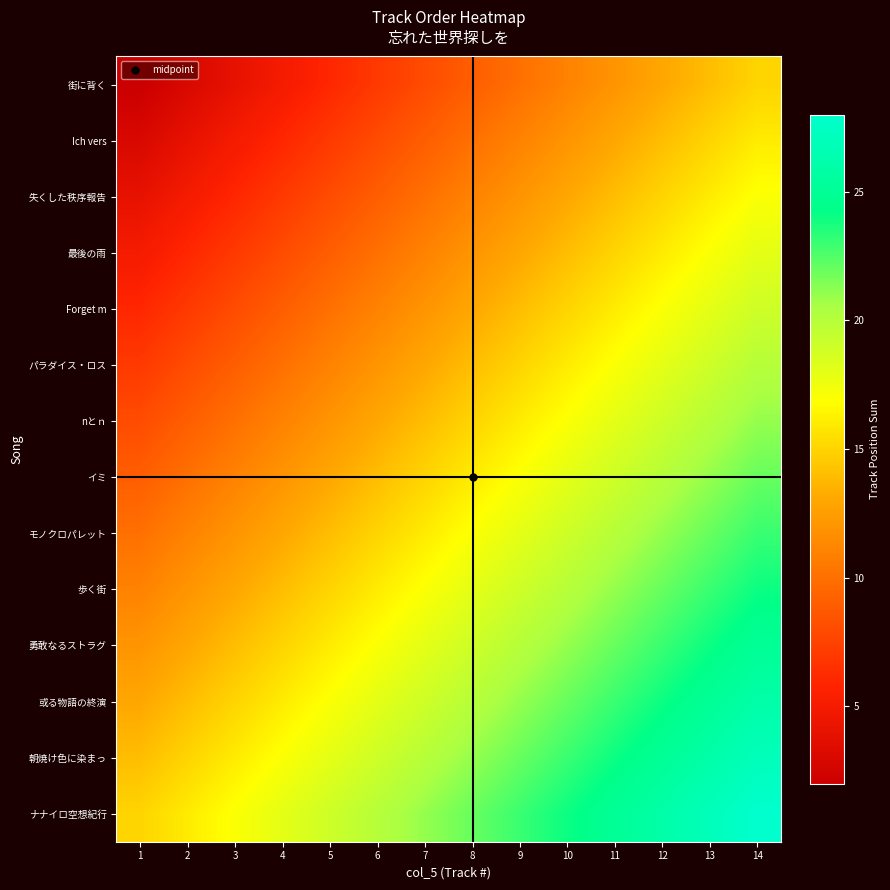

Reading left to right, what are all the values shown in this chart?

街に背く: 1=2	2=3	3=4	4=5	5=6	6=7	7=8	8=9	9=10	10=11	11=12	12=13	13=14	14=15
Ich vers: 1=3	2=4	3=5	4=6	5=7	6=8	7=9	8=10	9=11	10=12	11=13	12=14	13=15	14=16
失くした秩序報告: 1=4	2=5	3=6	4=7	5=8	6=9	7=10	8=11	9=12	10=13	11=14	12=15	13=16	14=17
最後の雨: 1=5	2=6	3=7	4=8	5=9	6=10	7=11	8=12	9=13	10=14	11=15	12=16	13=17	14=18
Forget m: 1=6	2=7	3=8	4=9	5=10	6=11	7=12	8=13	9=14	10=15	11=16	12=17	13=18	14=19
パラダイス・ロス: 1=7	2=8	3=9	4=10	5=11	6=12	7=13	8=14	9=15	10=16	11=17	12=18	13=19	14=20
nとｎ: 1=8	2=9	3=10	4=11	5=12	6=13	7=14	8=15	9=16	10=17	11=18	12=19	13=20	14=21
イミ: 1=9	2=10	3=11	4=12	5=13	6=14	7=15	8=16	9=17	10=18	11=19	12=20	13=21	14=22
モノクロパレット: 1=10	2=11	3=12	4=13	5=14	6=15	7=16	8=17	9=18	10=19	11=20	12=21	13=22	14=23
歩く街: 1=11	2=12	3=13	4=14	5=15	6=16	7=17	8=18	9=19	10=20	11=21	12=22	13=23	14=24
勇敢なるストラグ: 1=12	2=13	3=14	4=15	5=16	6=17	7=18	8=19	9=20	10=21	11=22	12=23	13=24	14=25
或る物語の終演: 1=13	2=14	3=15	4=16	5=17	6=18	7=19	8=20	9=21	10=22	11=23	12=24	13=25	14=26
朝焼け色に染まっ: 1=14	2=15	3=16	4=17	5=18	6=19	7=20	8=21	9=22	10=23	11=24	12=25	13=26	14=27
ナナイロ空想紀行: 1=15	2=16	3=17	4=18	5=19	6=20	7=21	8=22	9=23	10=24	11=25	12=26	13=27	14=28